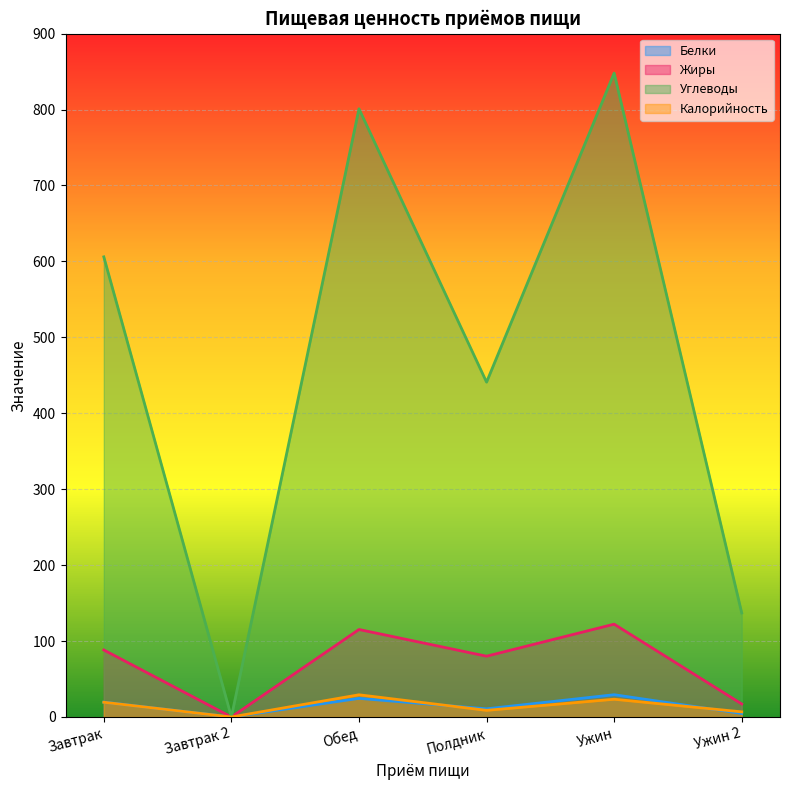

What is the average value of the Белки series?

14.8